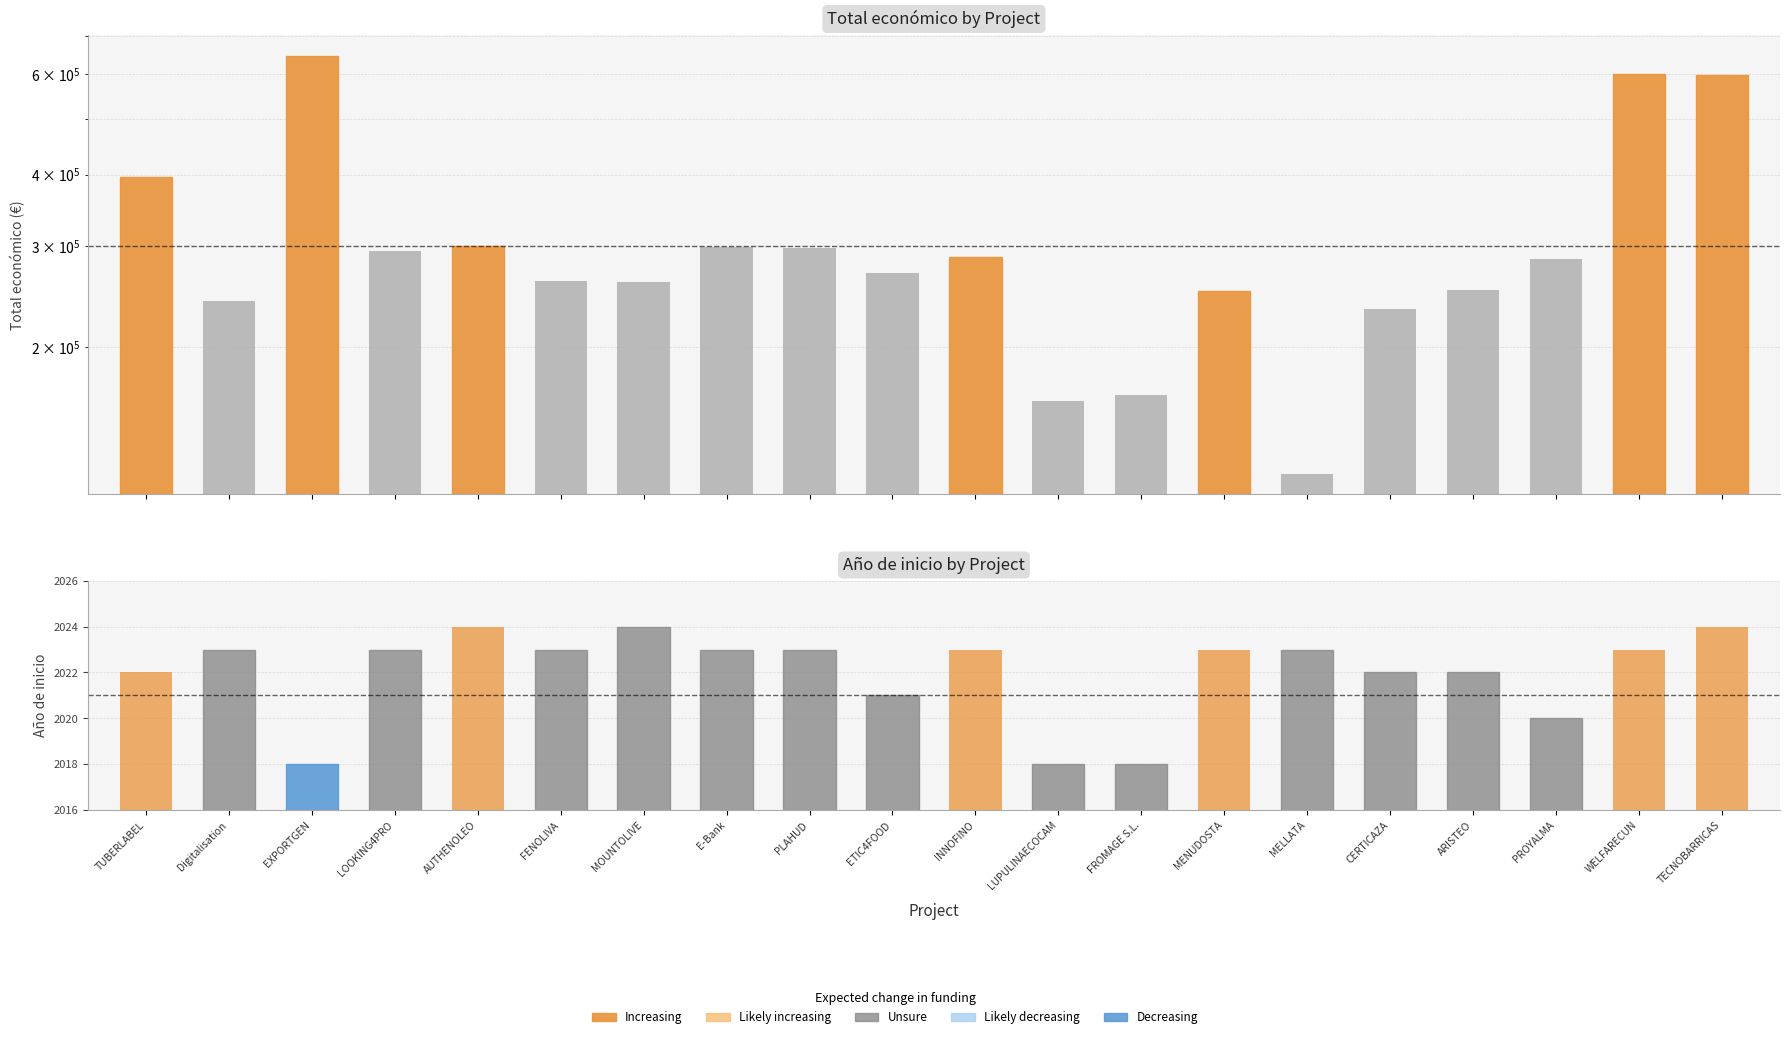

Which series has the widest spread of values?

Total economico